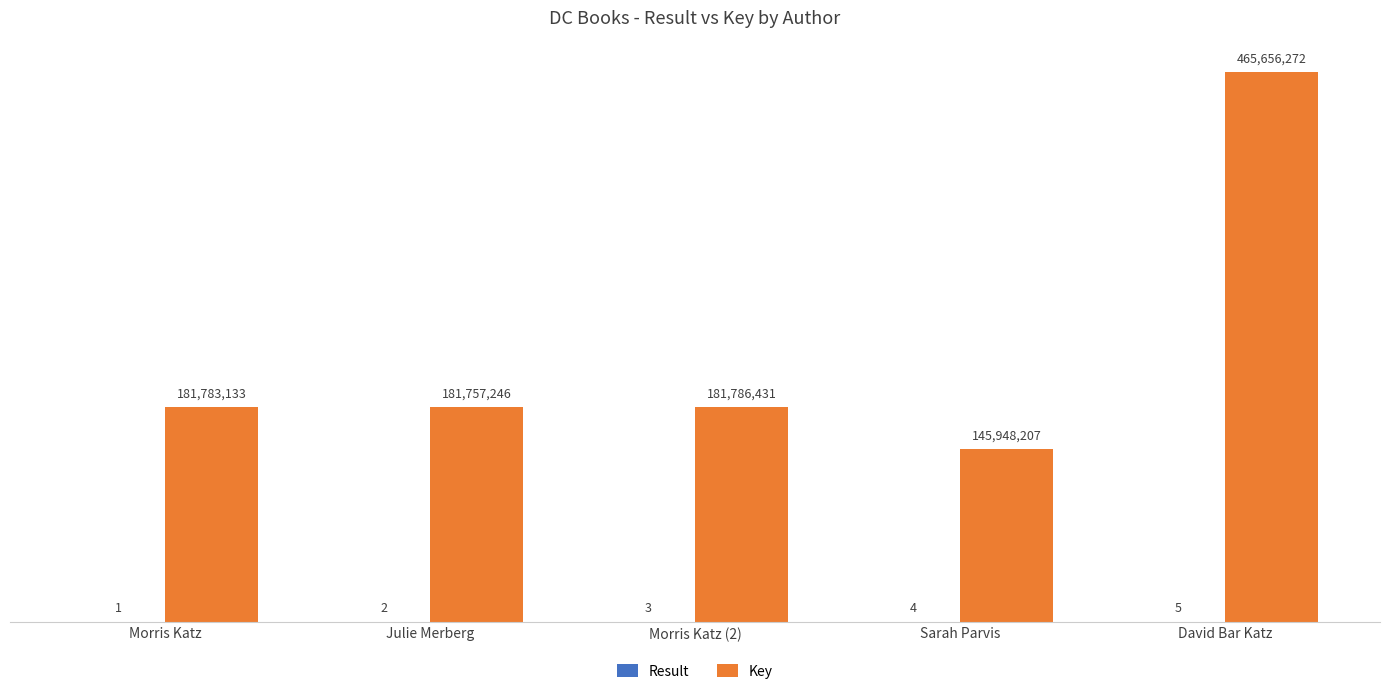

Between David Bar Katz and Sarah Parvis, which is larger?

David Bar Katz